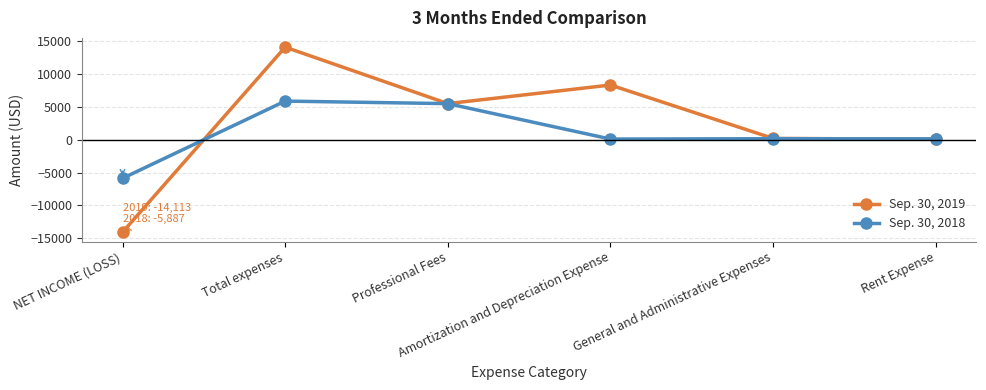

Rank the series by their maximum value, from highest to lowest.

Sep. 30, 2019, Sep. 30, 2018